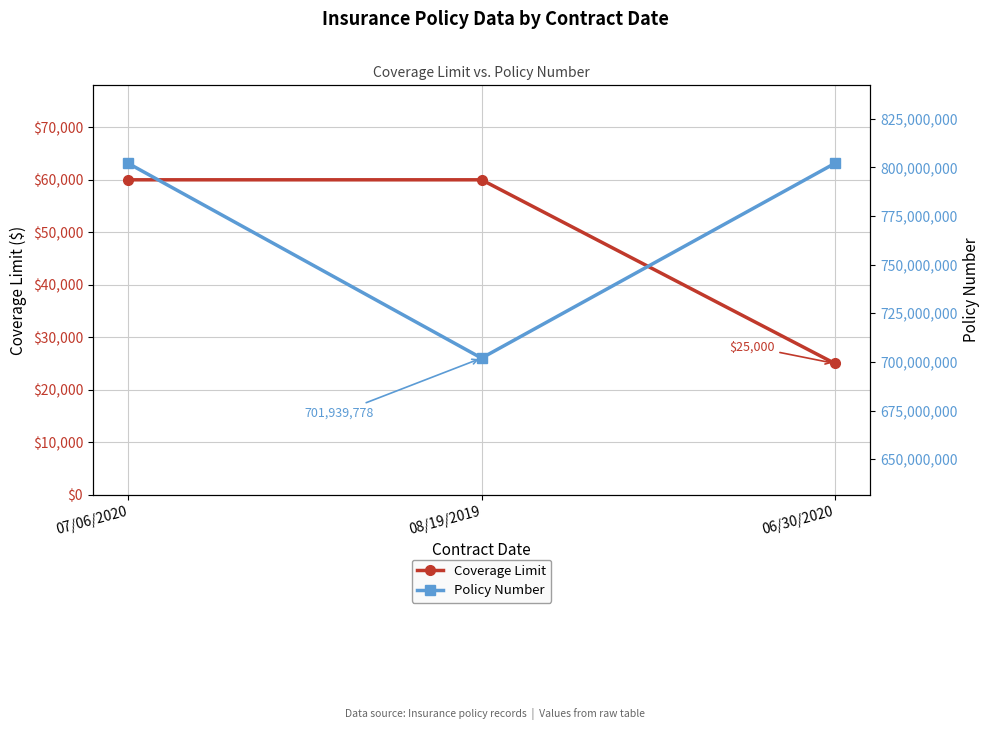

The value of Policy Number at 06/30/2020 is 802048698. True or false?

True